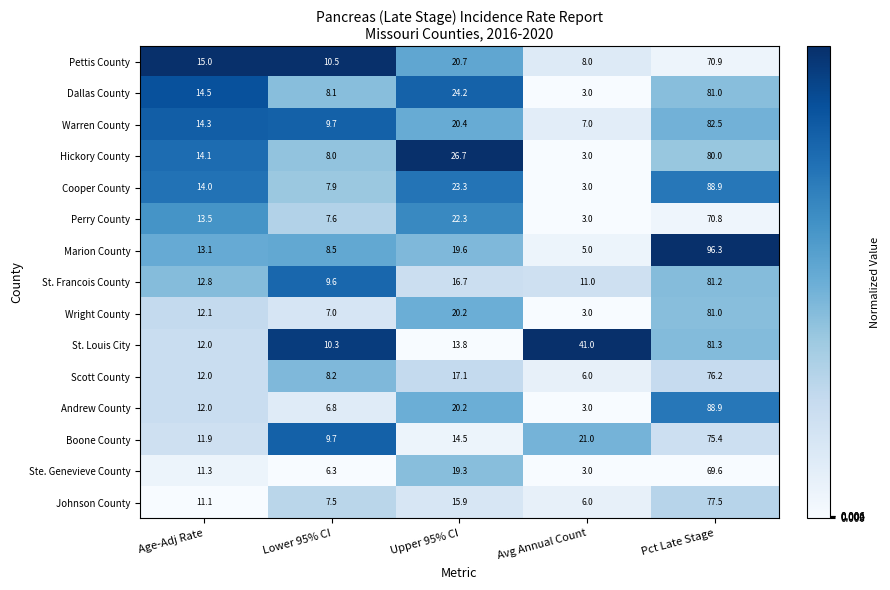

What is the difference between the second highest and minimum values in the Marion County series?

14.6